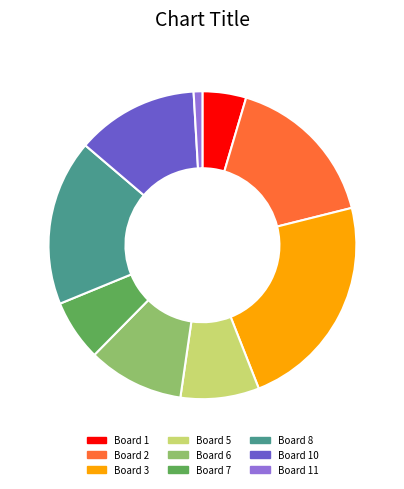

Between Board 3 and Board 5, which is larger?

Board 3